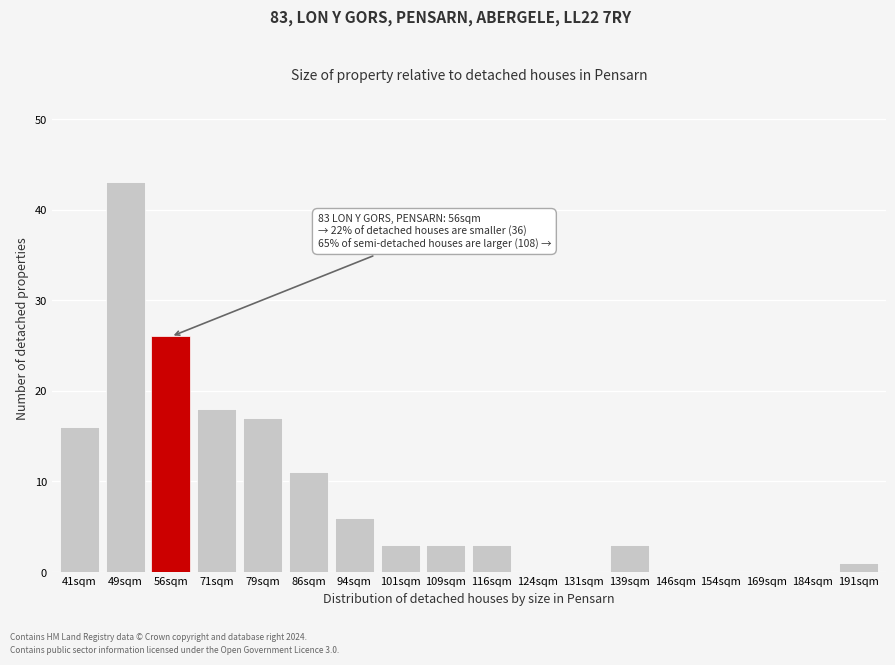

Reading right to left, what are all the values shown in this chart?

191sqm=1	184sqm=0	169sqm=0	154sqm=0	146sqm=0	139sqm=3	131sqm=0	124sqm=0	116sqm=3	109sqm=3	101sqm=3	94sqm=6	86sqm=11	79sqm=17	71sqm=18	56sqm=26	49sqm=43	41sqm=16